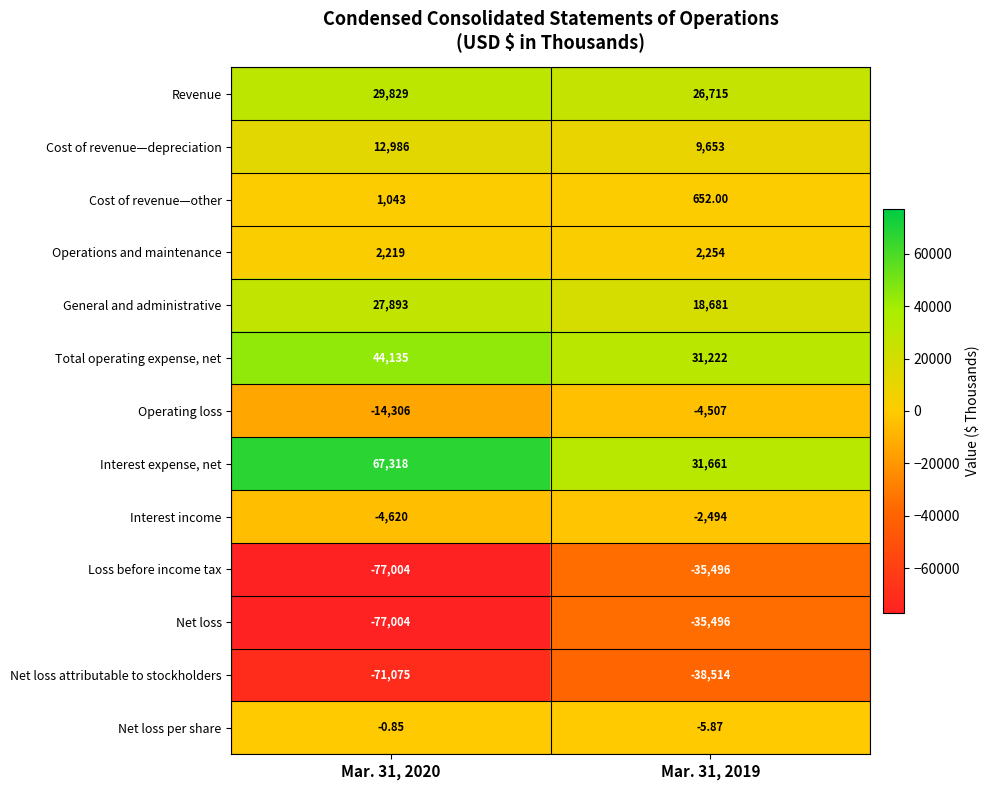

What is the difference between the highest and lowest values at Mar. 31, 2020?

144322.0